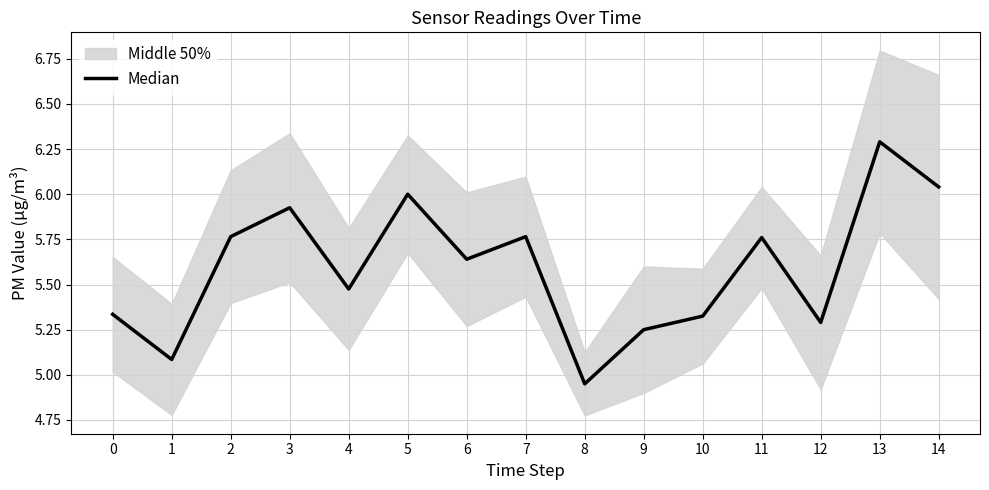

Rank the categories by value from highest to lowest.

13, 14, 5, 3, 2, 7, 11, 6, 4, 0, 10, 12, 9, 1, 8